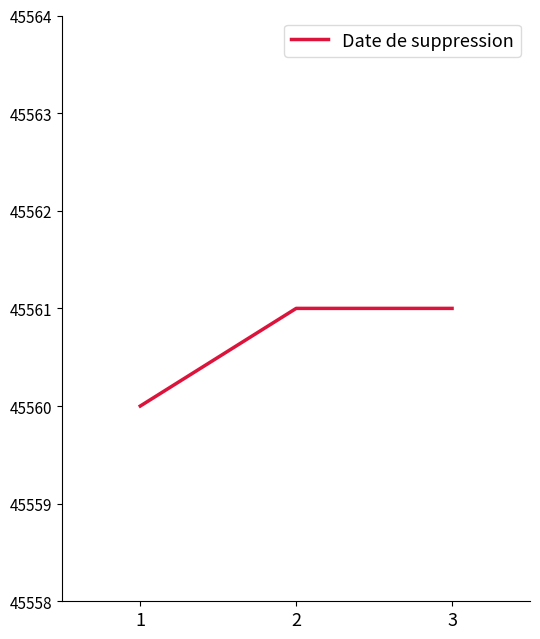

What is the minimum value shown in the chart?

45560